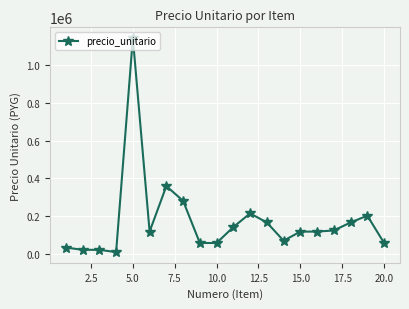

What is the greatest value displayed?

1140000